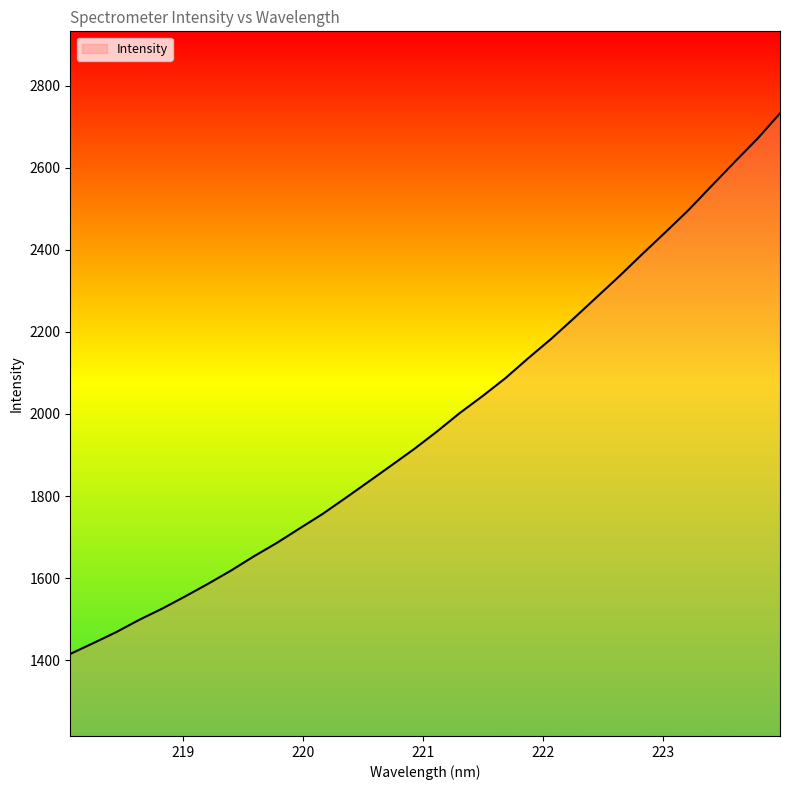

What value does the data have at 218.0596?

1415.3